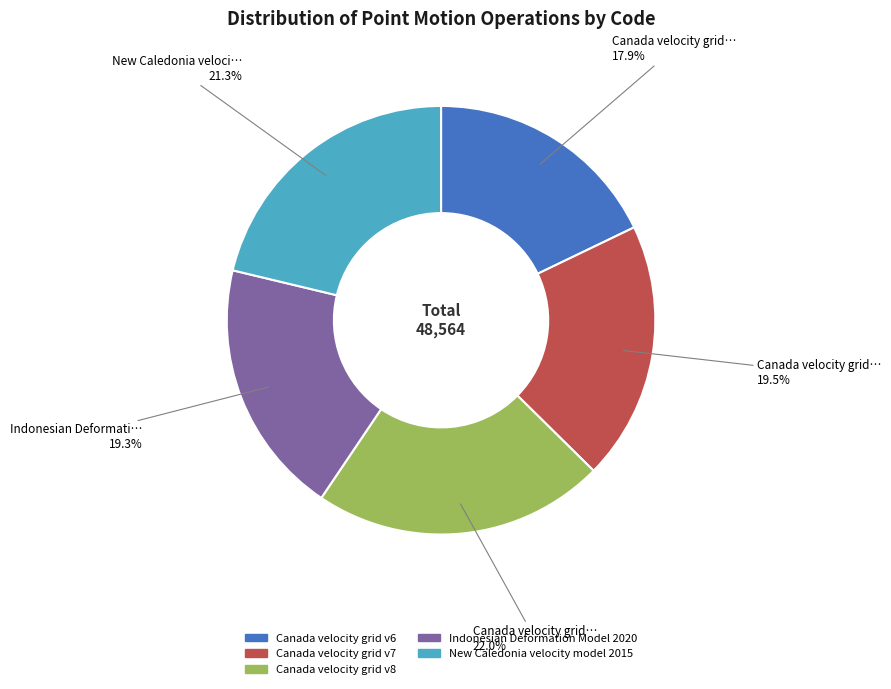

Approximately how many times larger is the value at Canada velocity grid v7 compared to Canada velocity grid v8?

0.9